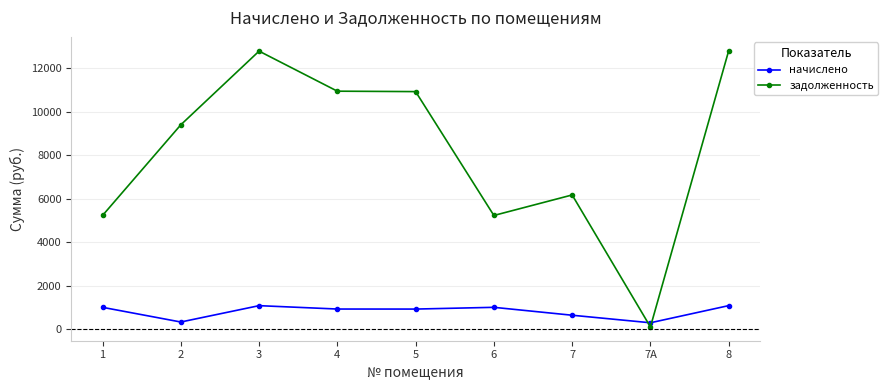

What is the value of the начислено point at the 5th from the left?

921.8